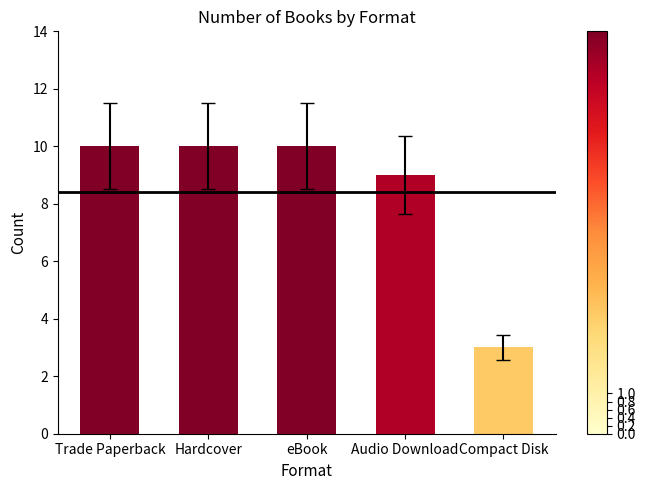

Read the value at Hardcover.

10